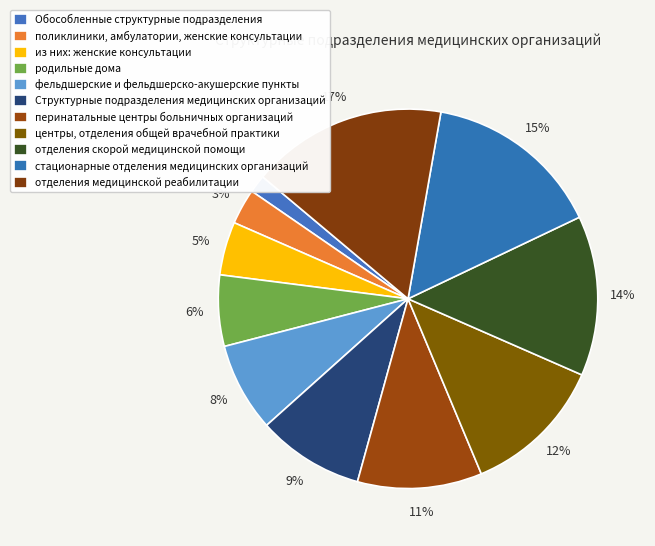

What percentage is the отделения медицинской реабилитации slice, to the nearest percent?

17%